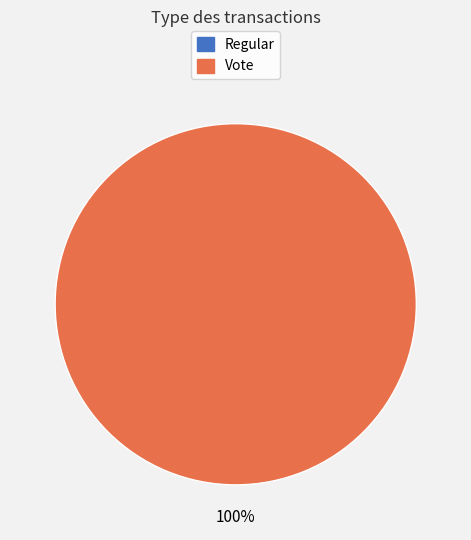

To the nearest percent, what portion does Vote represent?

100%